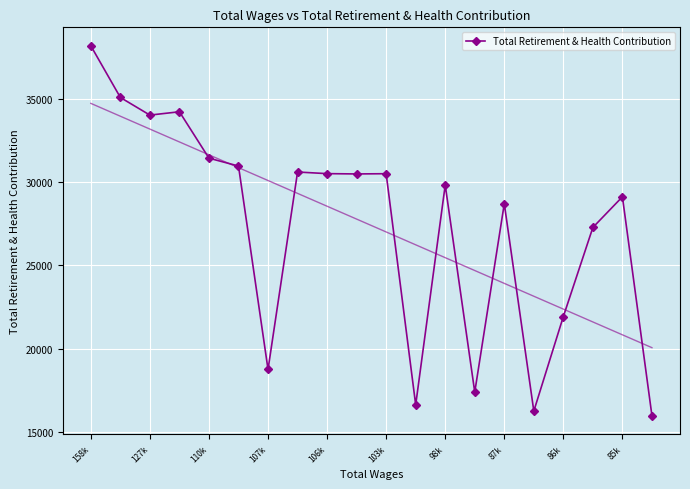

The value of Total Retirement & Health Contribution at 127k is 34055. True or false?

True